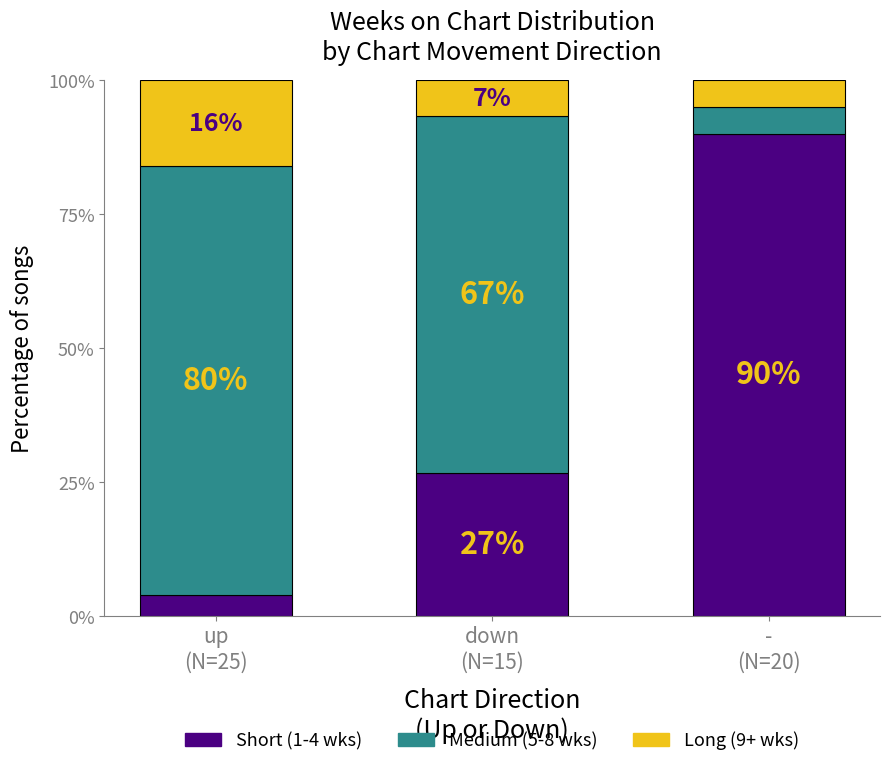

What is the highest value of the Short (1-4 wks) series?

90.0